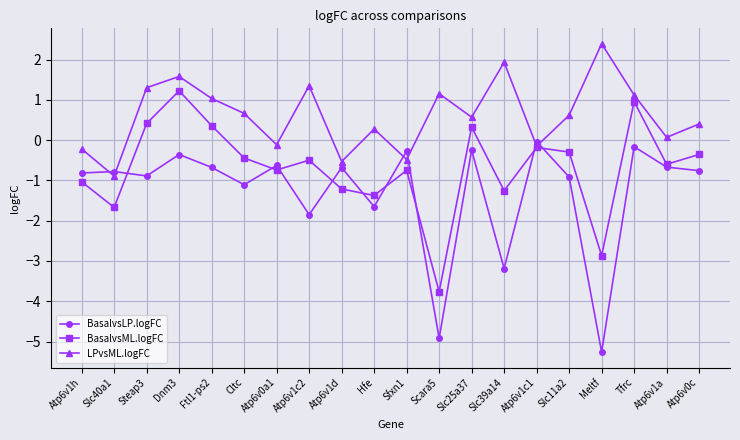

What are all the series names shown in the legend?

BasalvsLP.logFC, BasalvsML.logFC, LPvsML.logFC